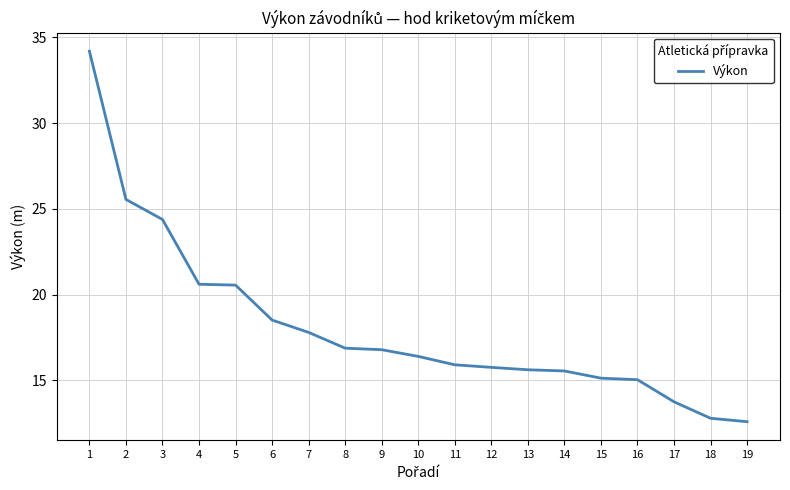

What is the change in value from 1 to 11?

-18.3